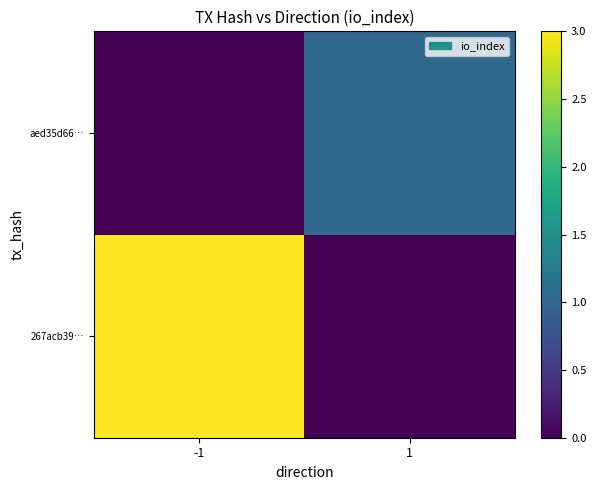

Reading left to right, what are all the values shown in this chart?

267acb39…: -1=3	1=0
aed35d66…: -1=0	1=1